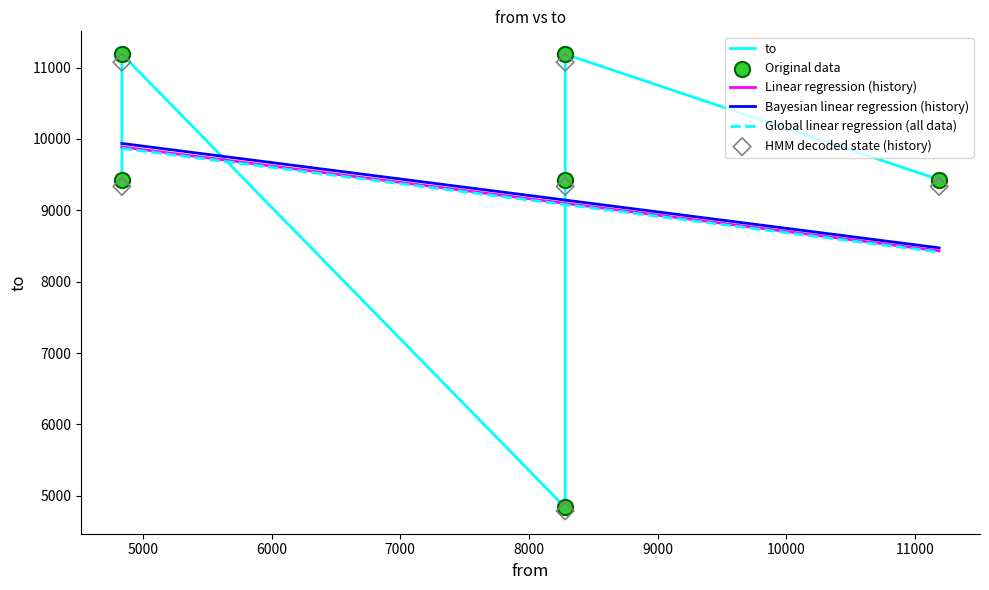

Approximately how many times larger is the value at 11187 compared to 4837?

1.0